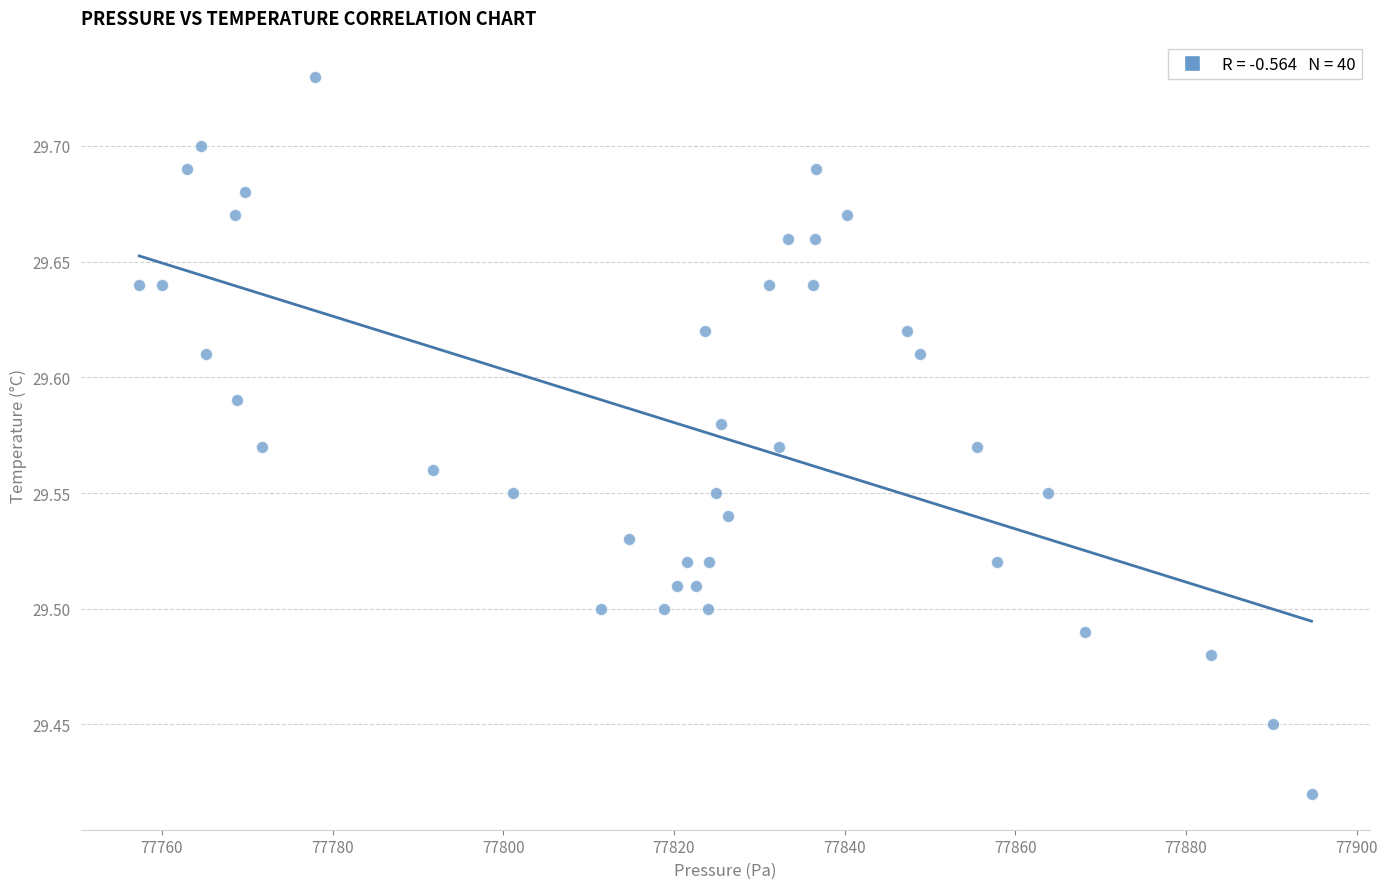

What is the range of Y values (max minus min)?

0.3